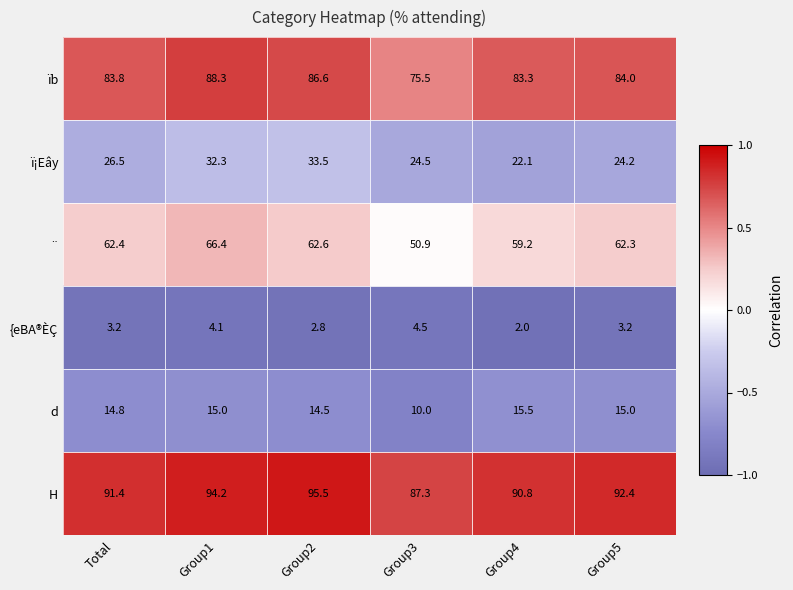

What is the greatest value displayed?

95.5